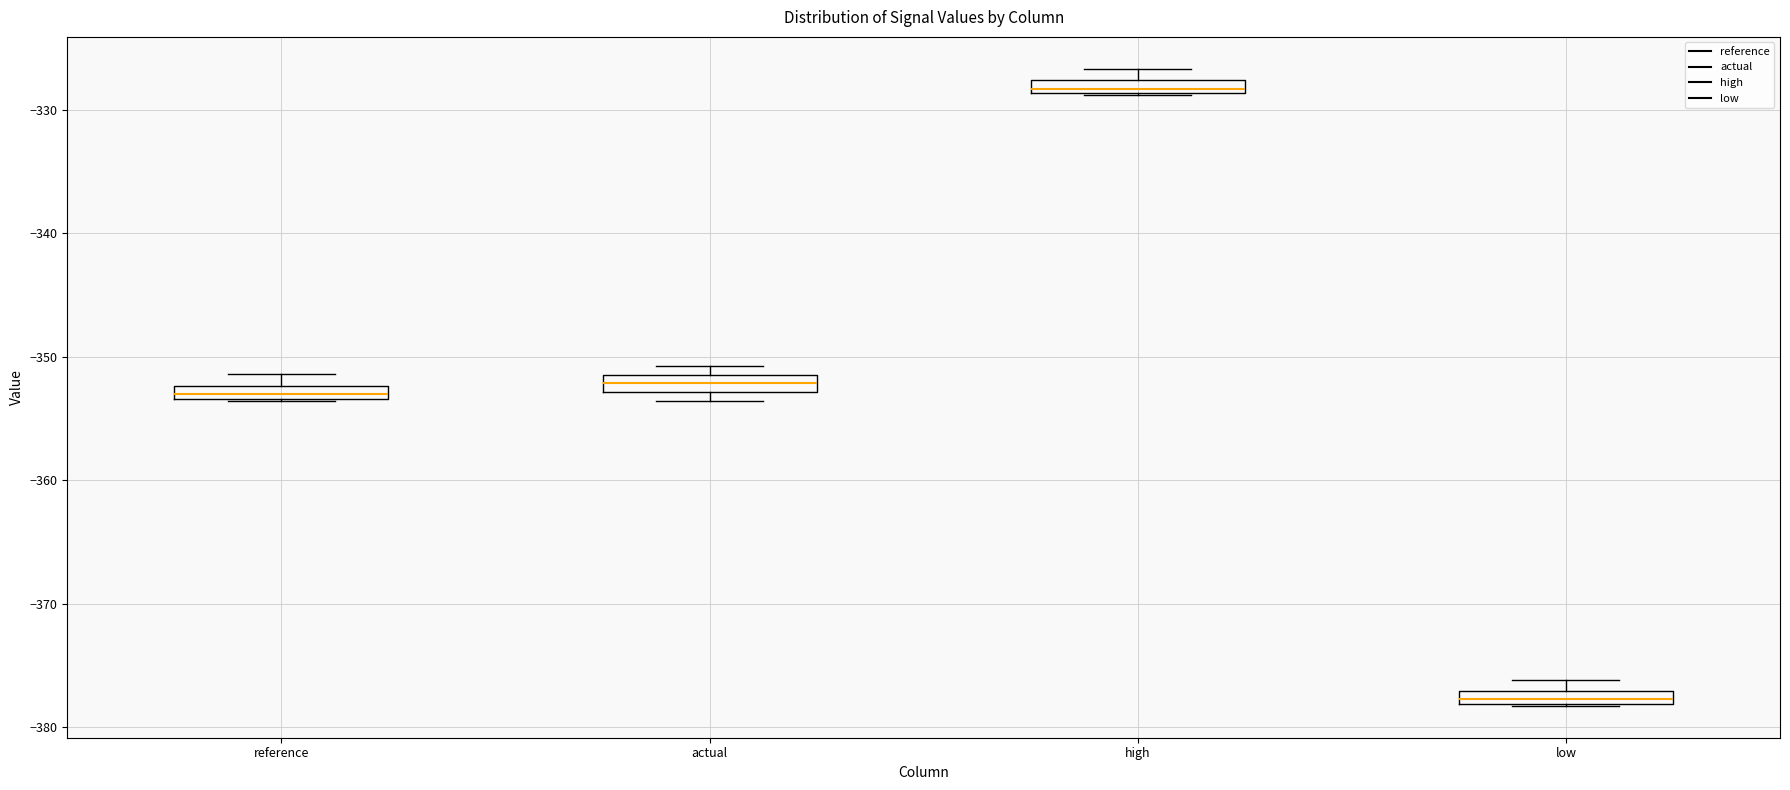

Where is the lower edge of the box for high on the y-axis? The values are not printed on the chart, so give them approximately, as read against the axis.

-329